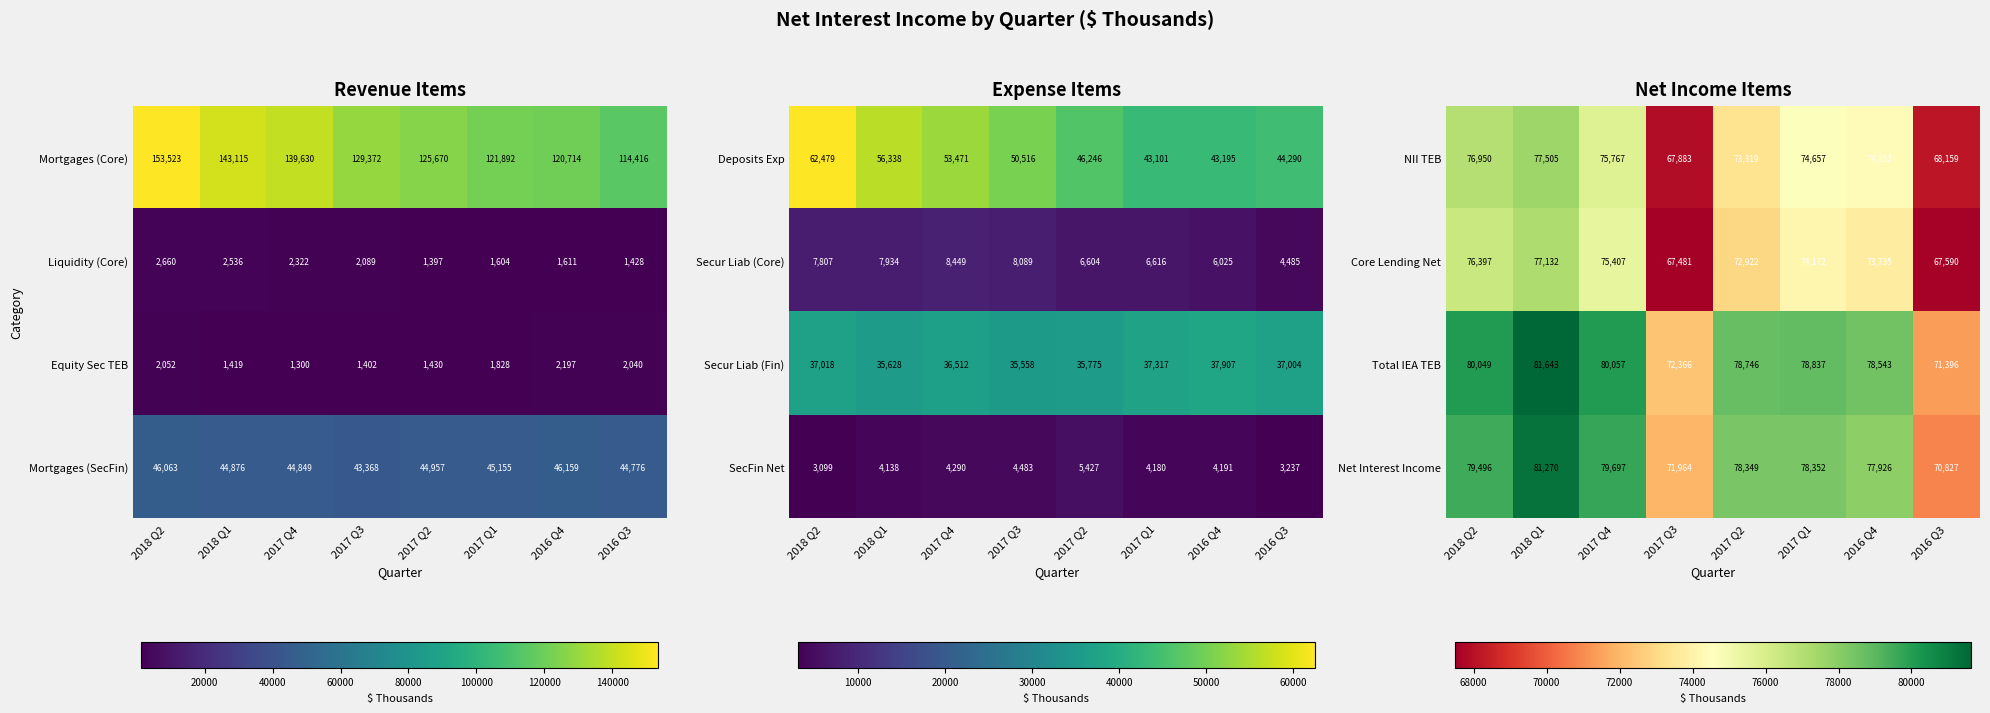

Which category has the lowest value in the NII TEB series?

2017 Q3